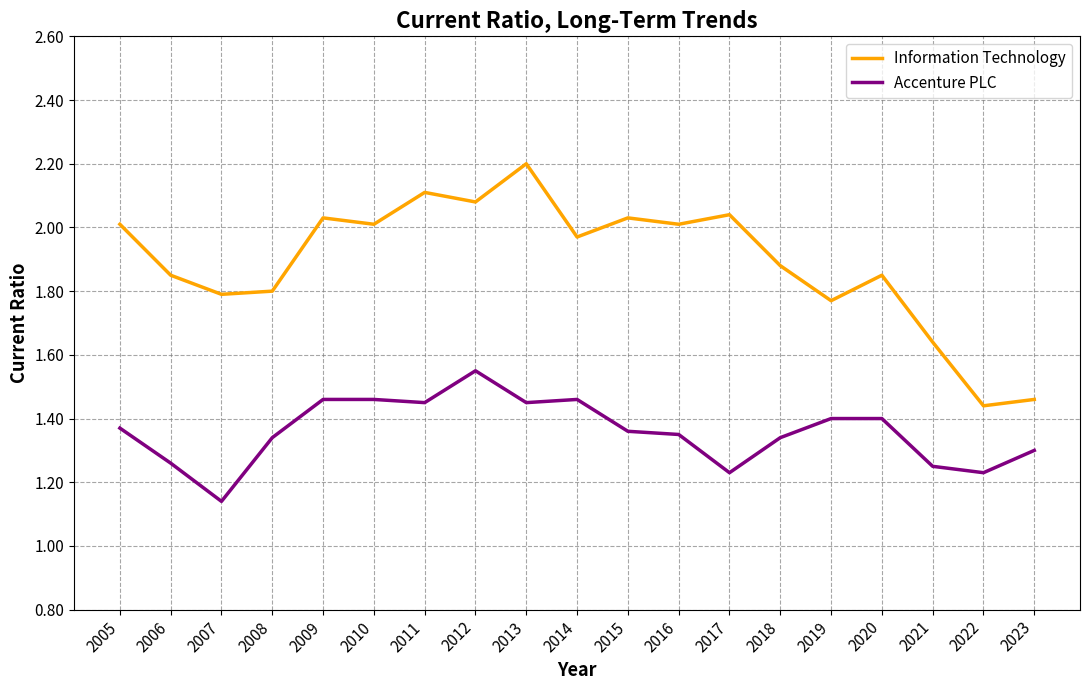

What is the difference between the maximum and minimum values in the Accenture PLC series?

0.4